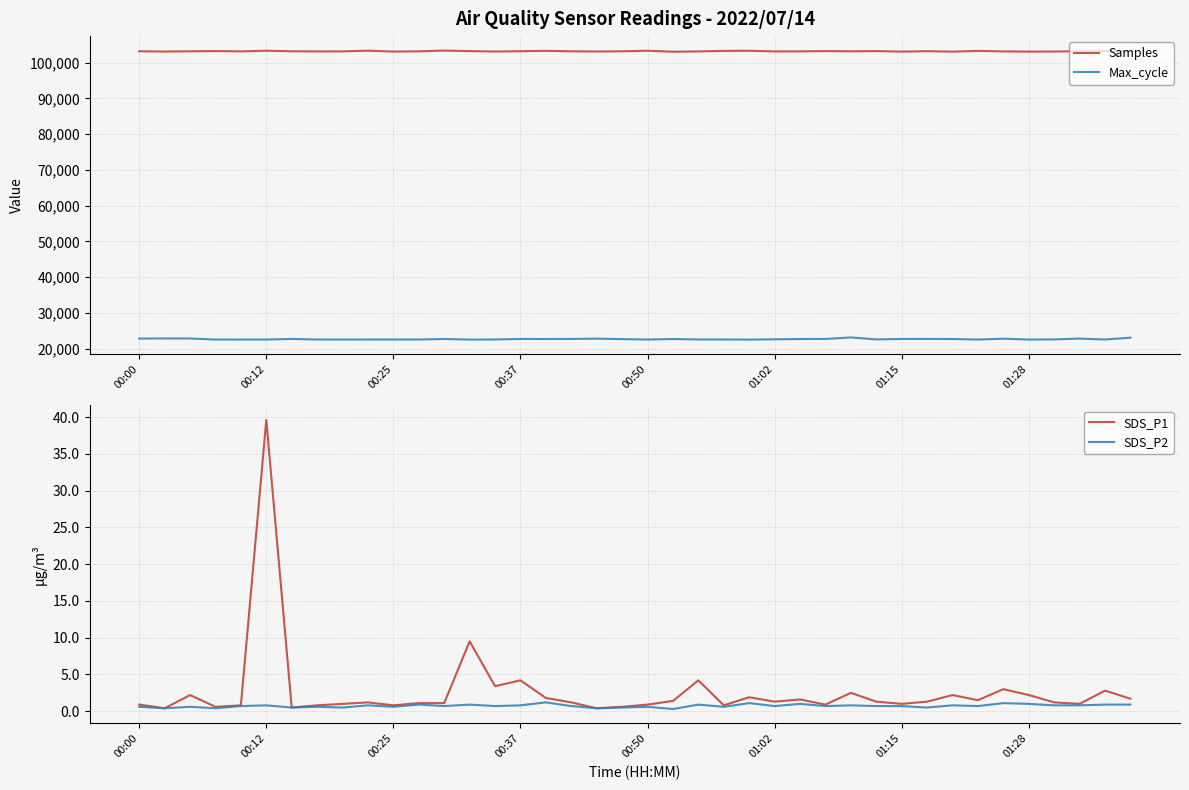

True or false: Samples has a value of 154103.0 at 13.

False